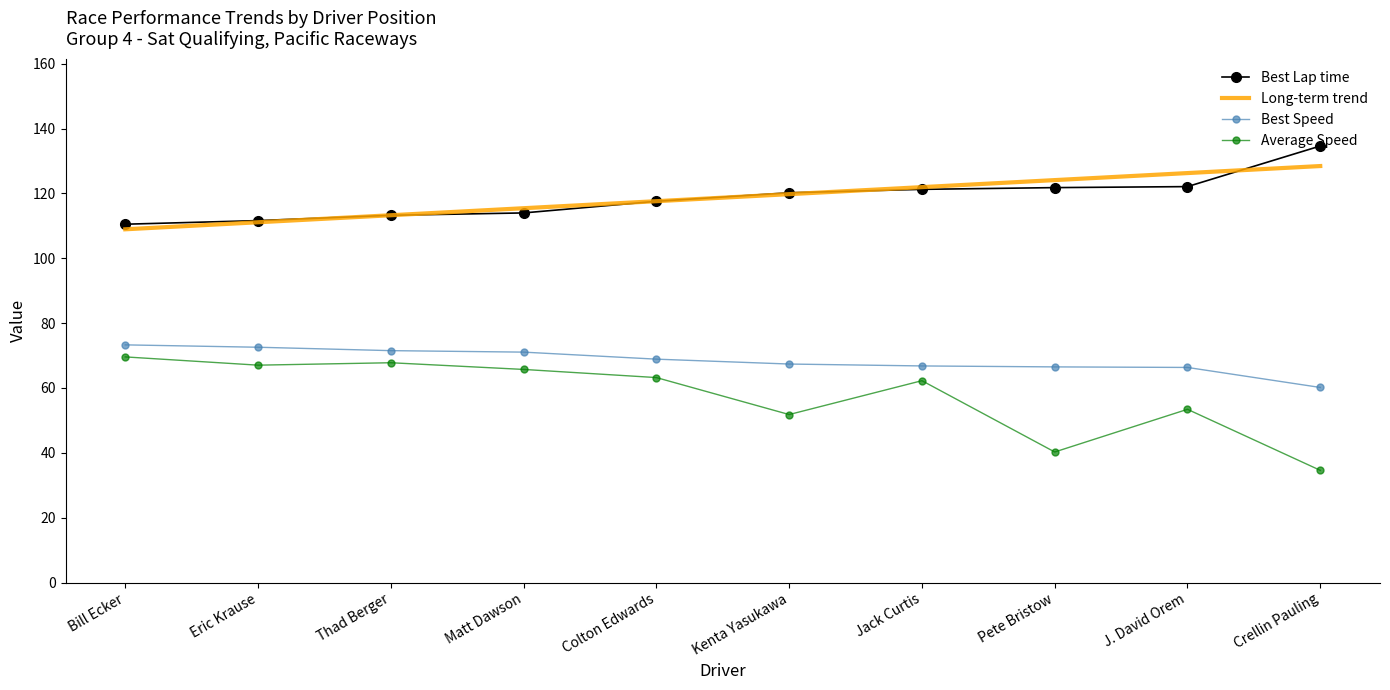

What position from the right is Colton Edwards?

6